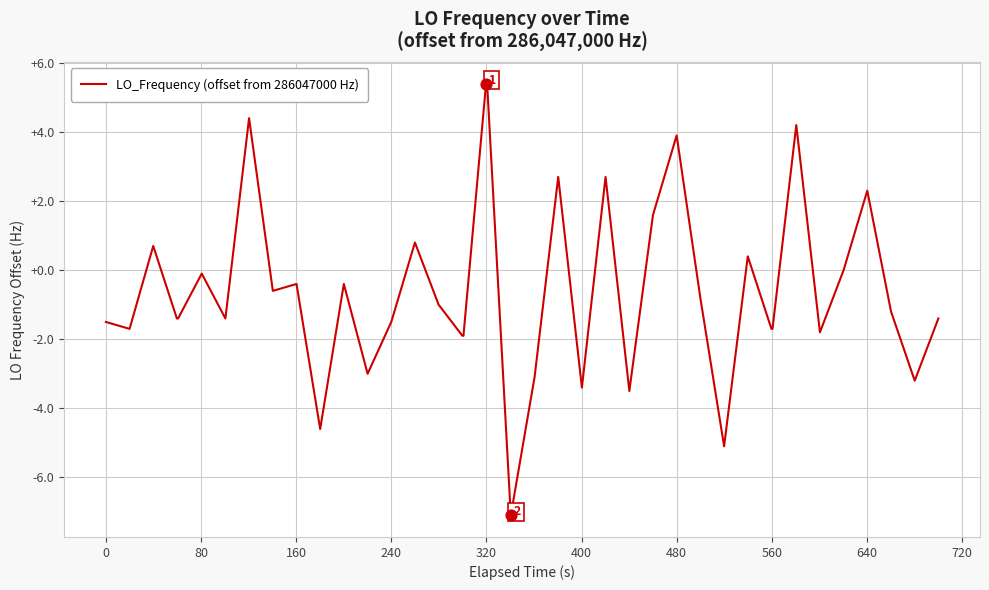

What is the difference between the maximum and minimum values?

12.5